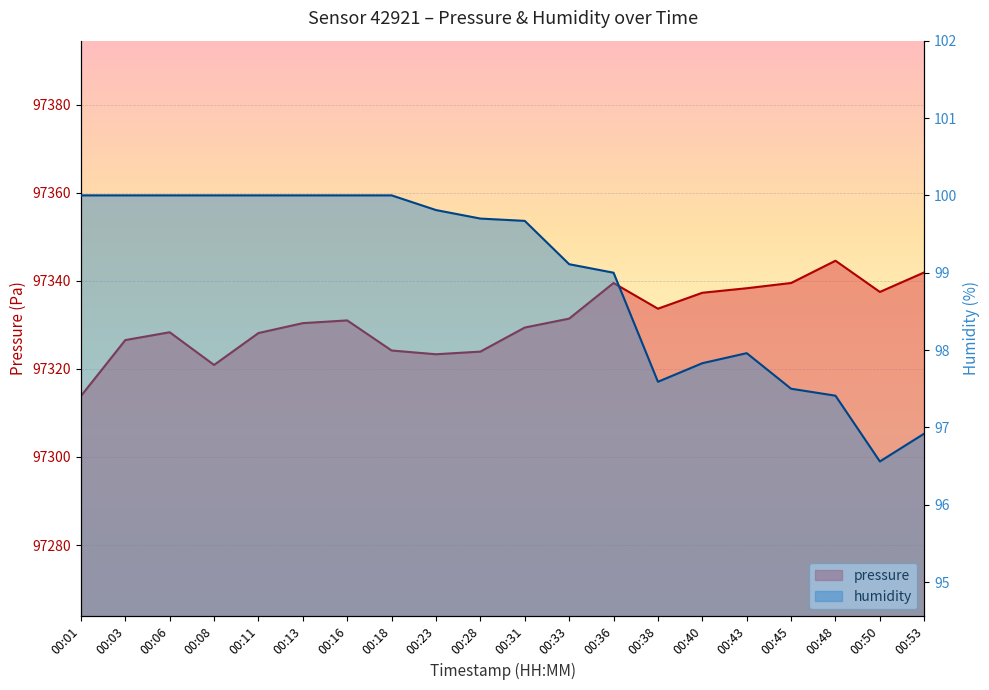

How many data points in humidity are less than 99?

7